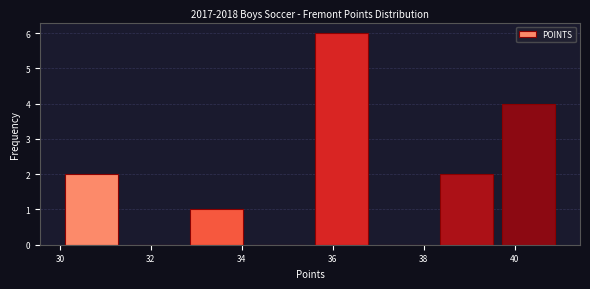

What is the height of the bar covering 39.6 to 41.0 on the x-axis? Neither the bar edges nor the heights are printed on the chart, so give them approximately, as read against the axes.

4